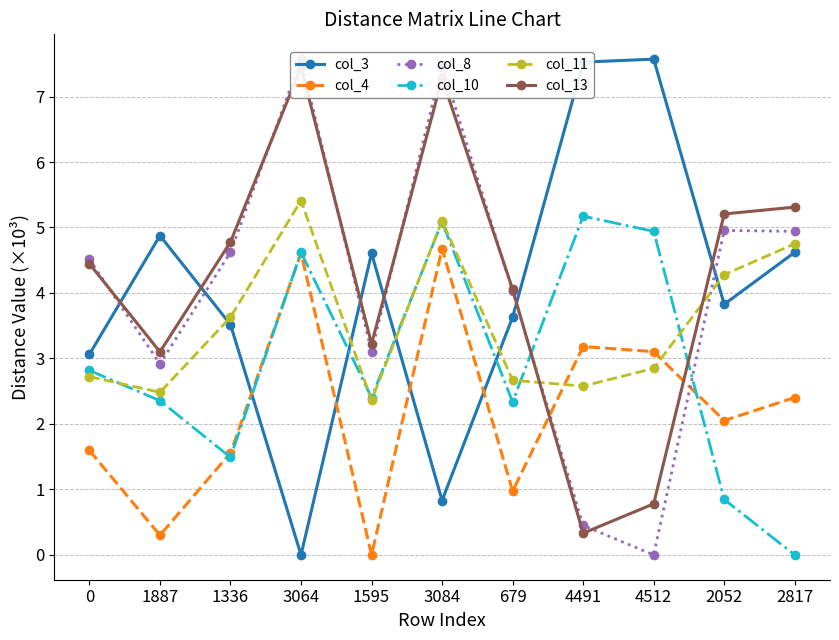

List the labels in order of col_13 value, smallest first.

4491, 4512, 1887, 1595, 679, 0, 1336, 2052, 2817, 3084, 3064